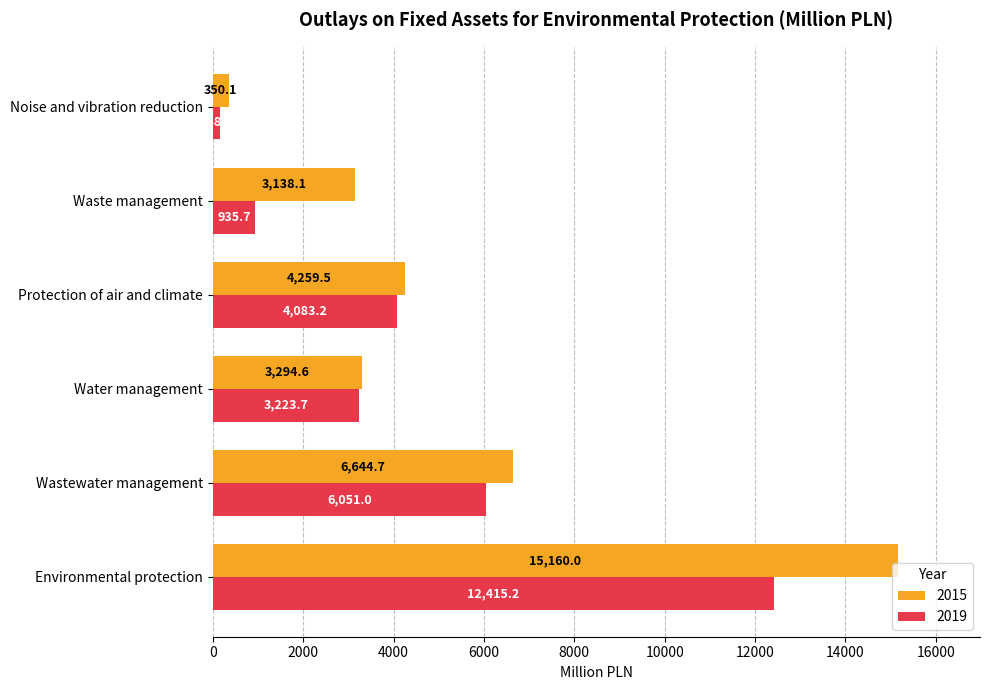

At how many categories does at least one series exceed 7097?

1